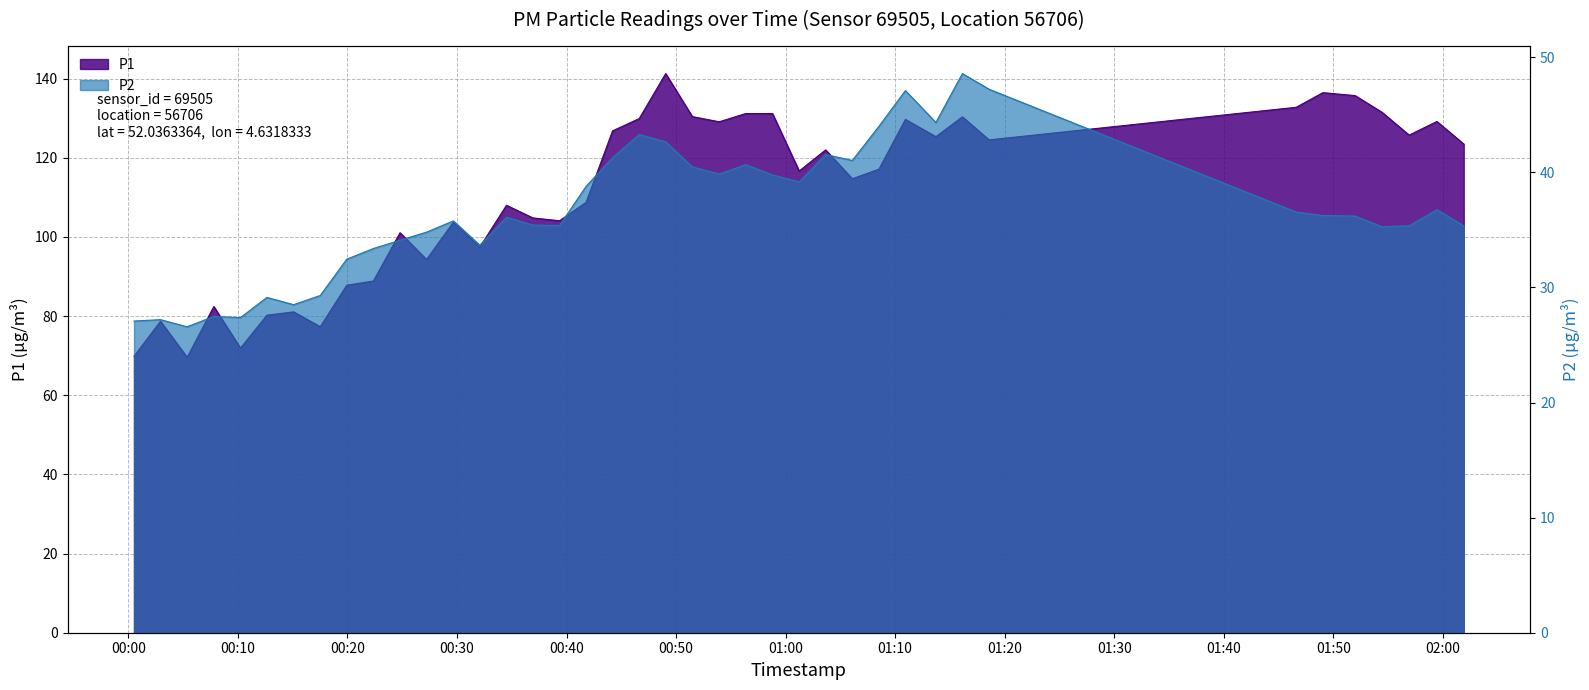

How many interior local valleys does the P2 series have?

10